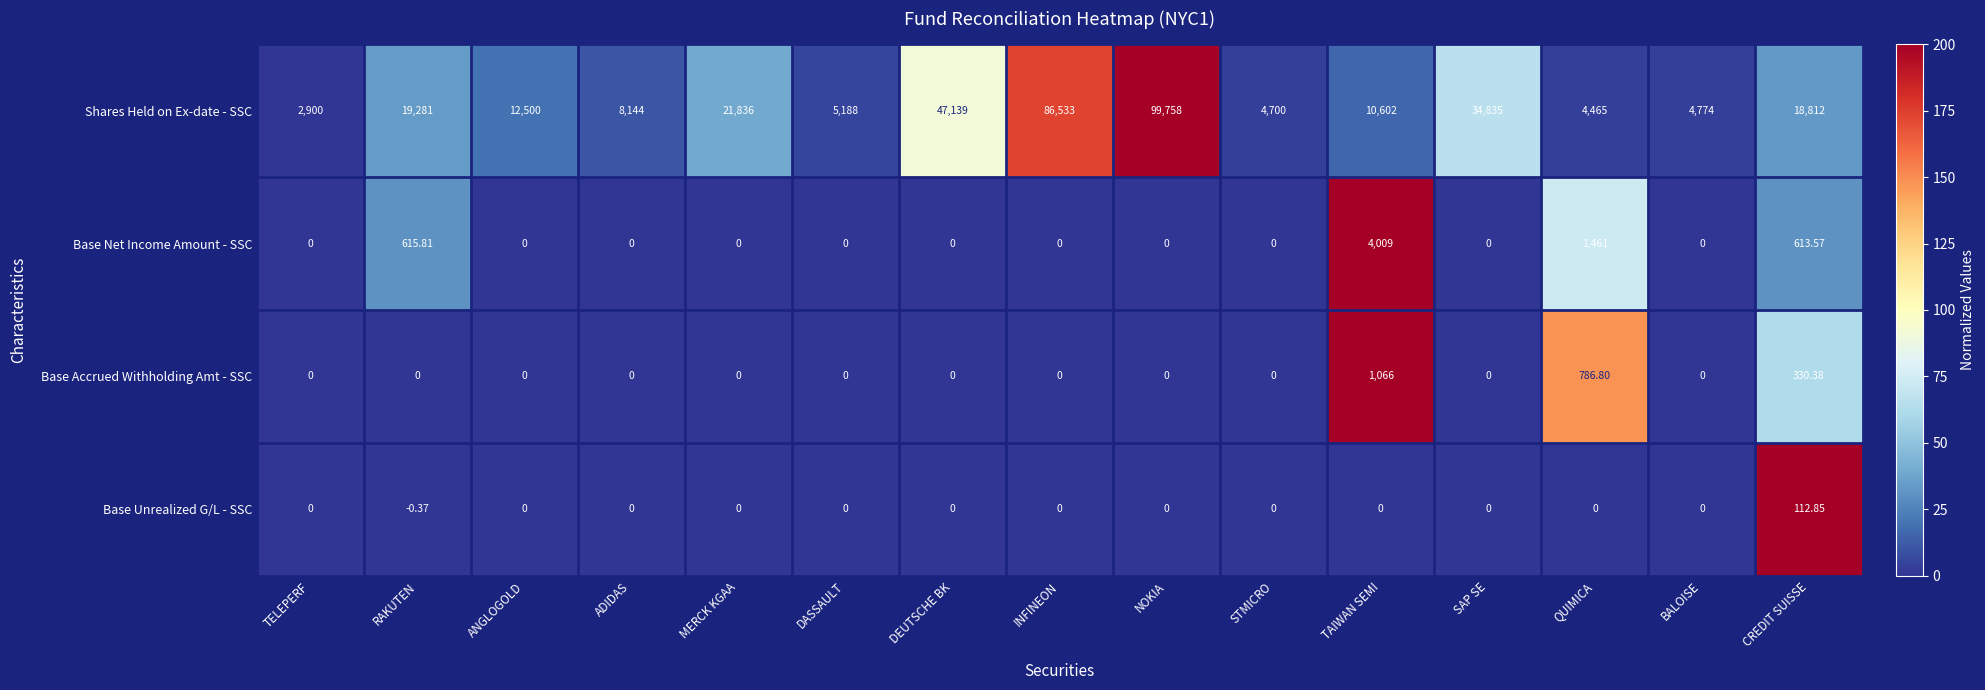

Where is Base Net Income Amount - SSC nearest to the value 2004?

QUIMICA